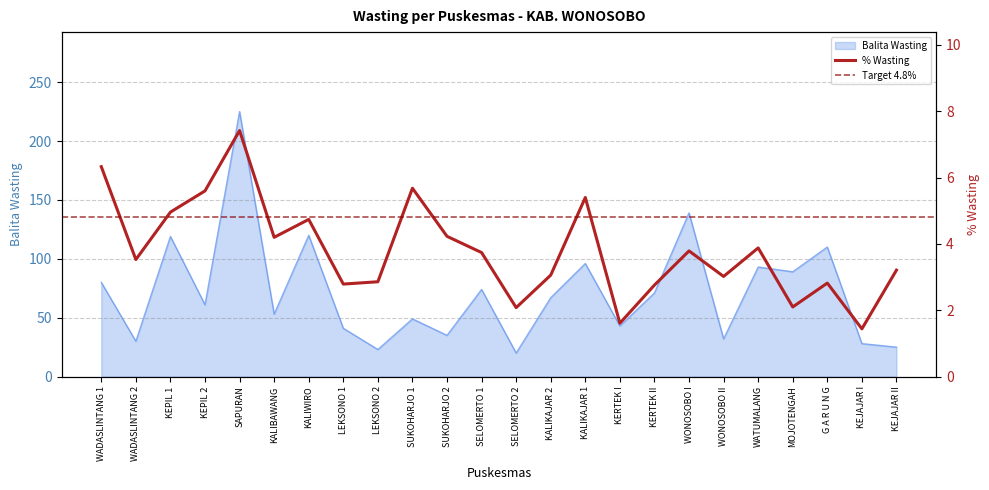

Between WADASLINTANG 2 and WONOSOBO II, which series saw the biggest shift?

Balita Wasting